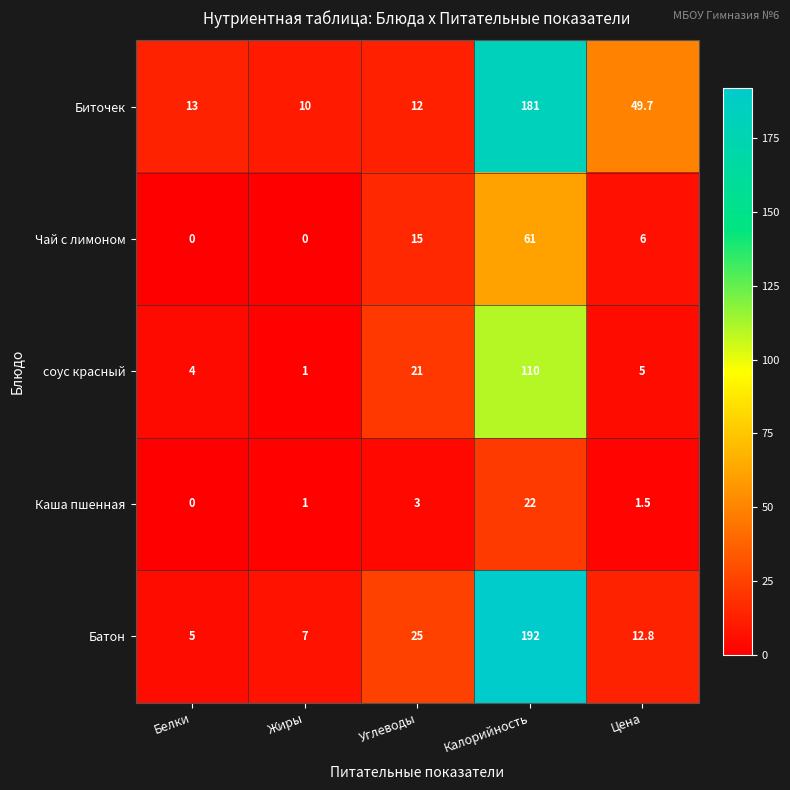

At which label is Каша пшенная closest to 11?

Углеводы